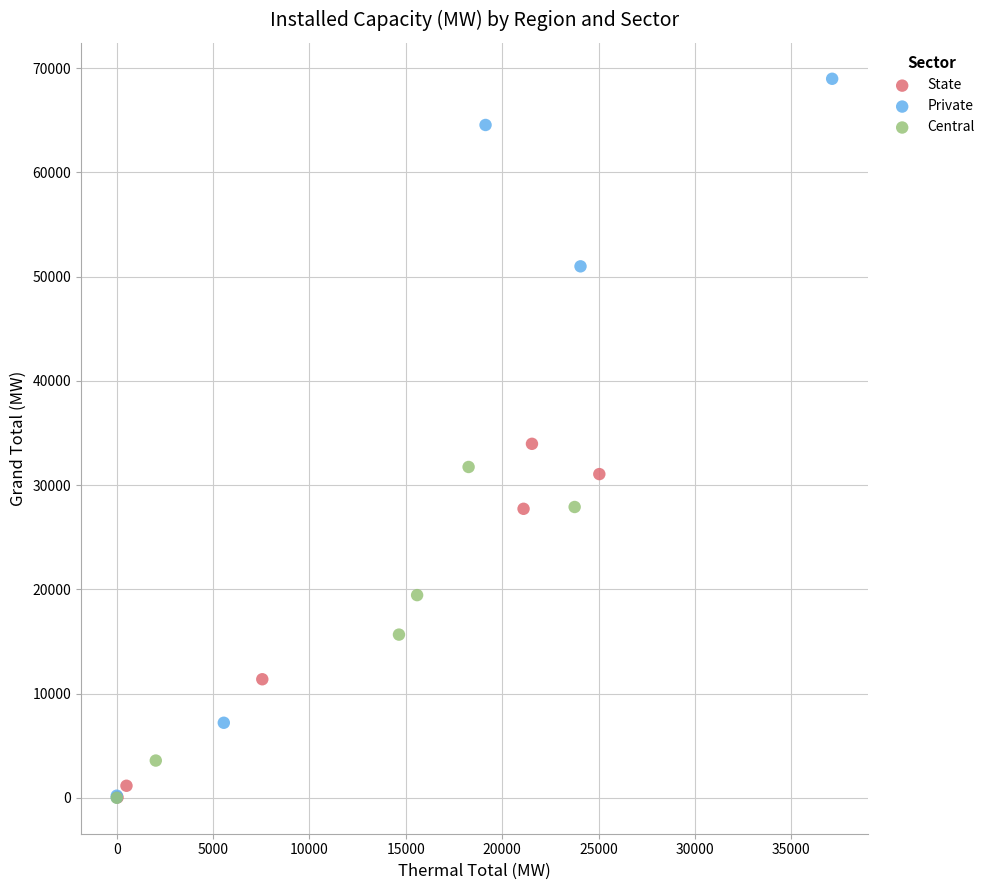

Which series reaches the maximum Y coordinate?

Private